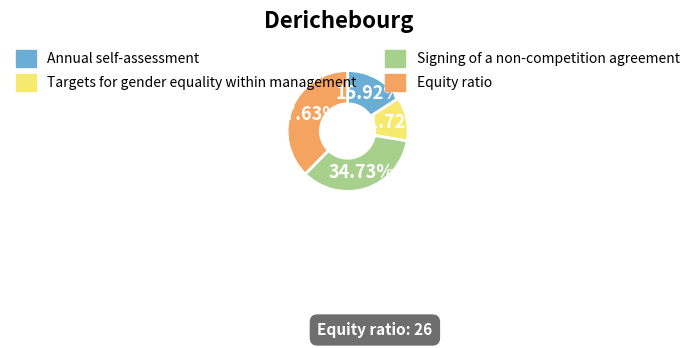

To the nearest percent, what is the difference between the Targets for gender equality within management and Annual self-assessment slice percentages?

4%